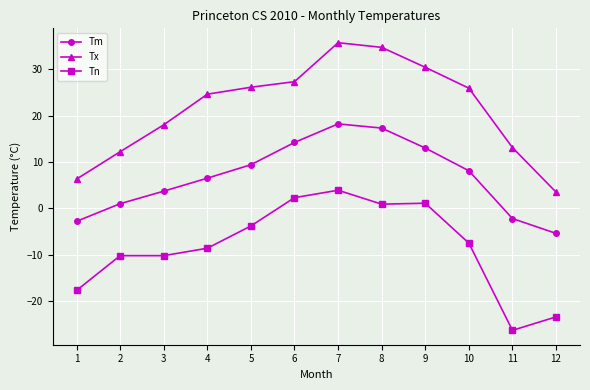

How many values in the Tm series are below 8?

6